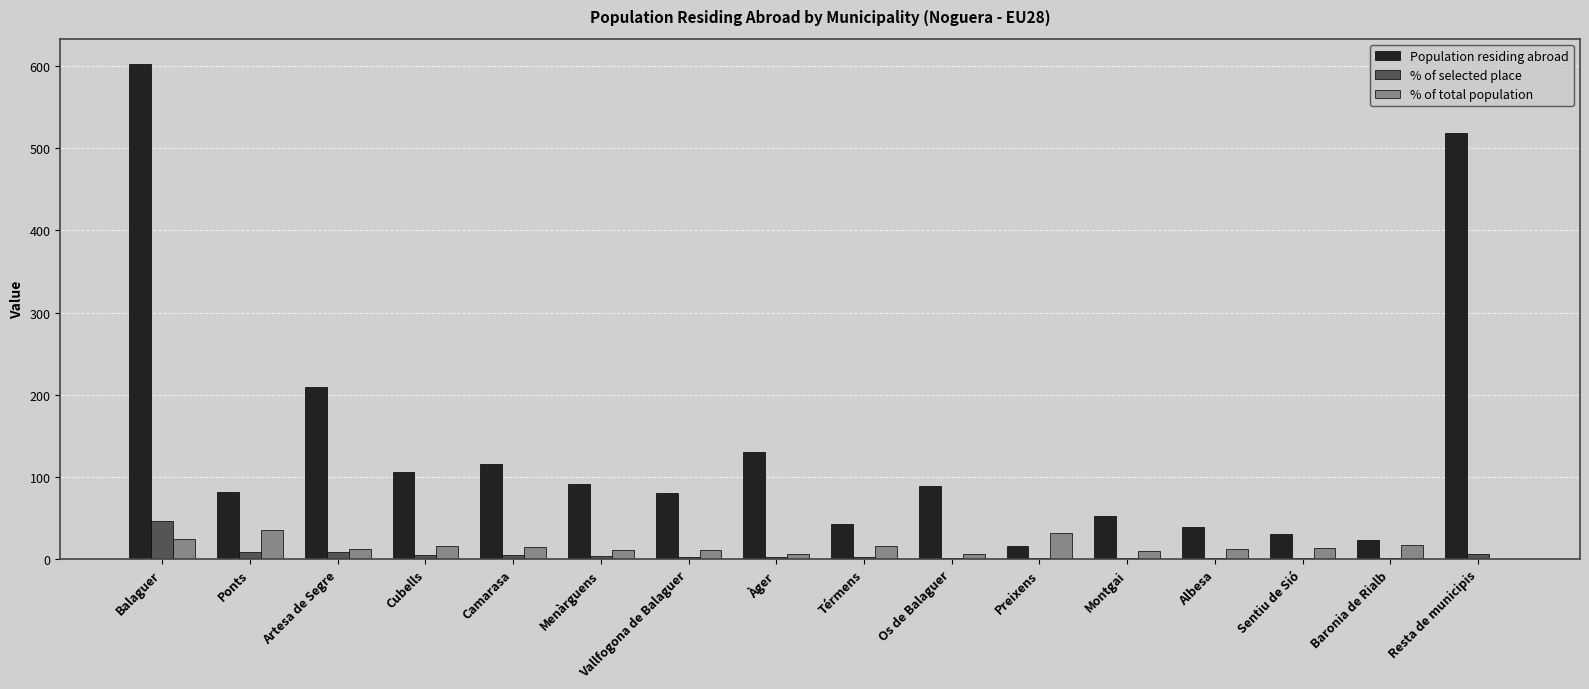

Is it true that Population residing abroad equals 519.0 at Resta de municipis?

True